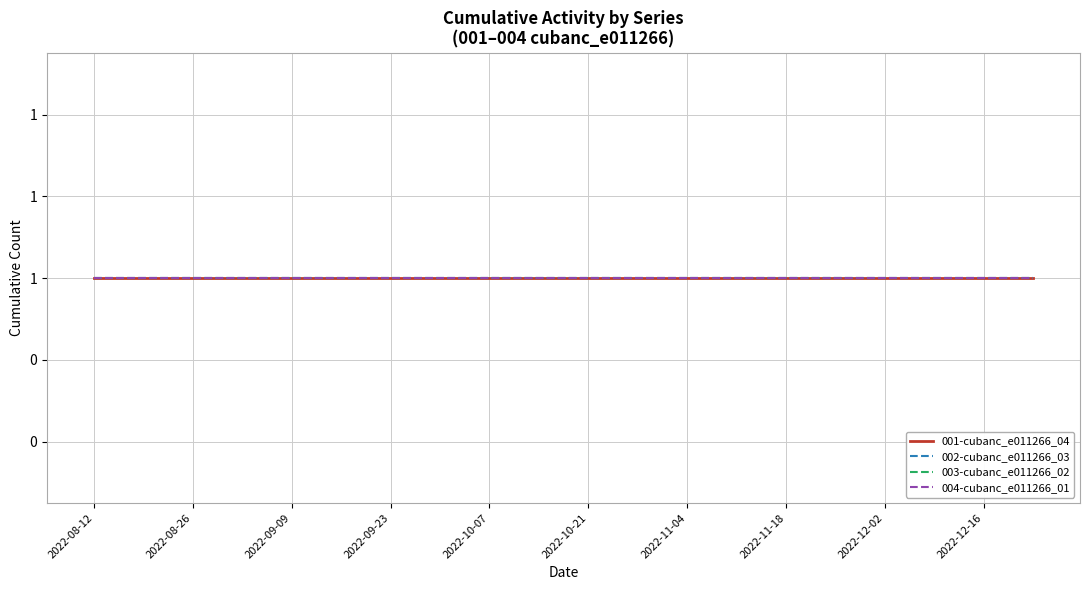

Between 2022-09-16 and 2022-10-21, which series saw the biggest shift?

001-cubanc_e011266_04